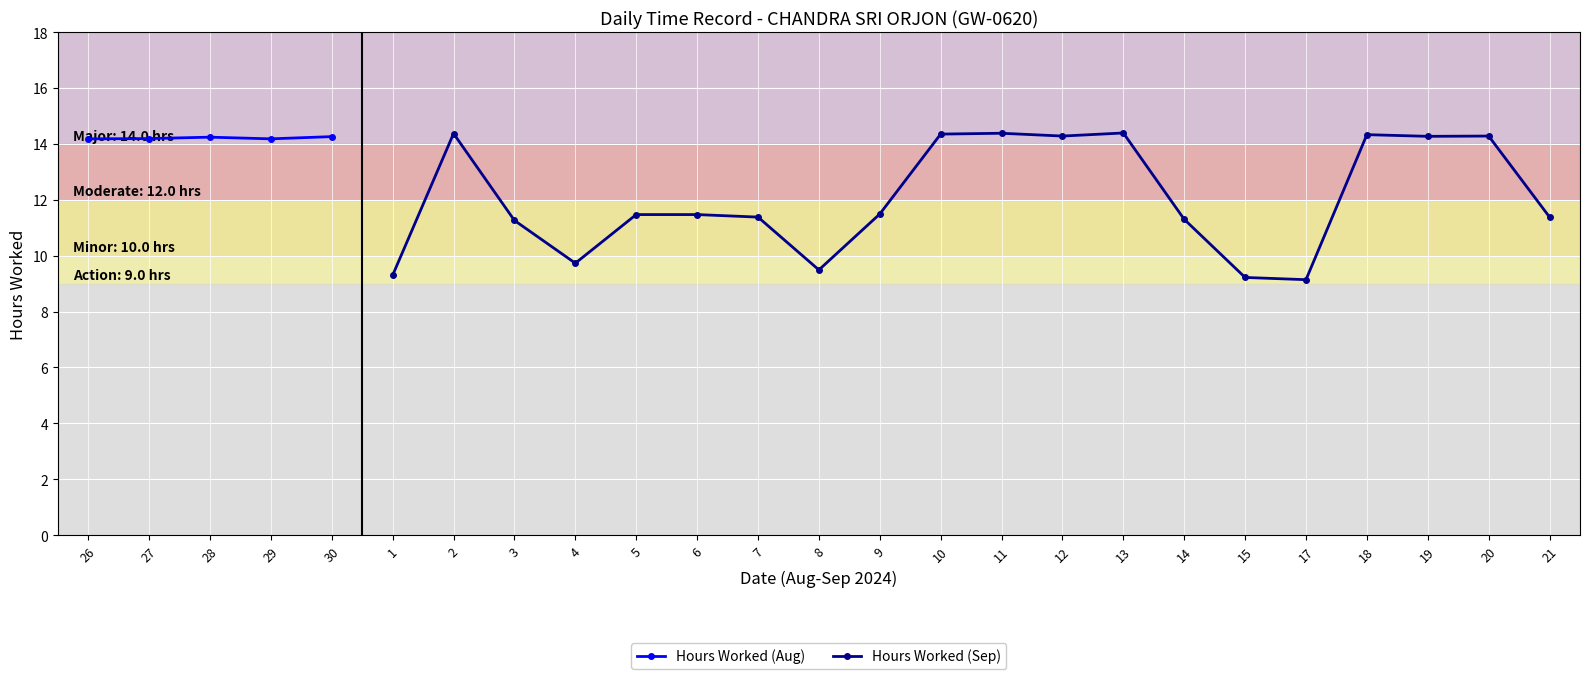

What is the label of the 11th point from the right?

10